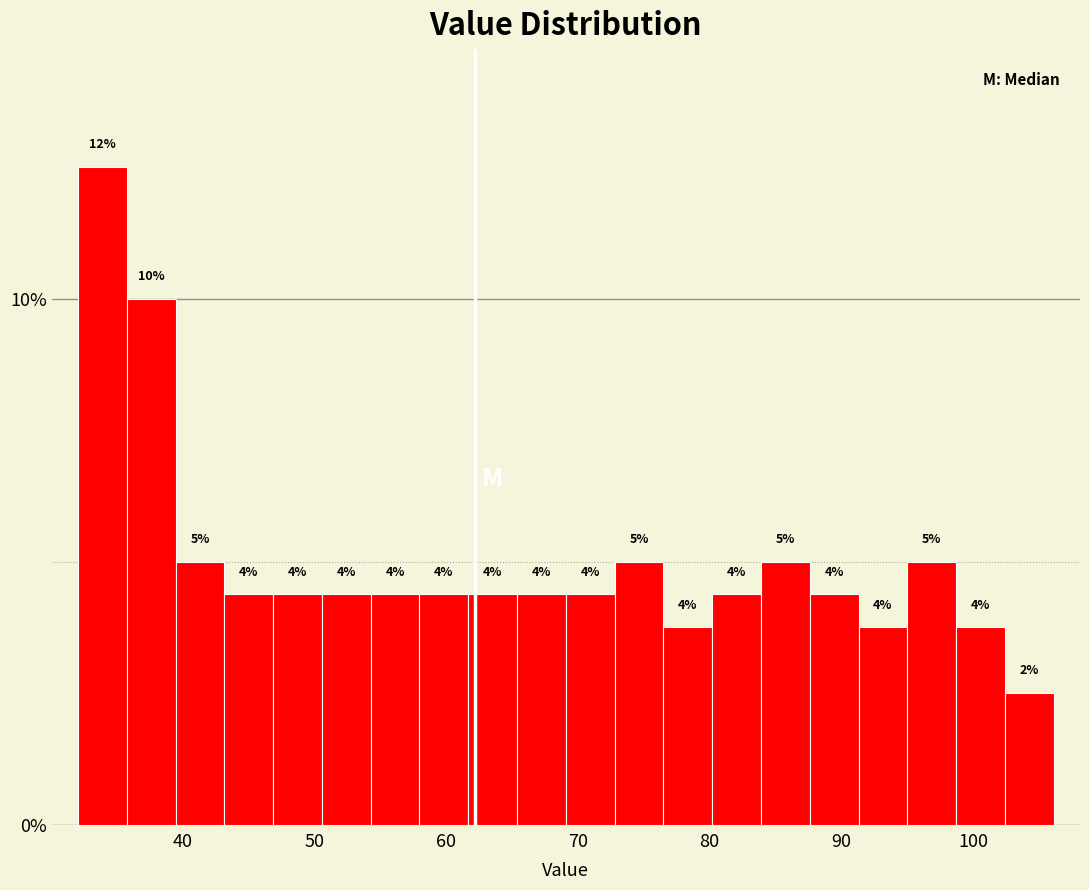

Around what value on the x-axis is the tallest bar? Give the approximate position of its centre, as read against the axis.

34